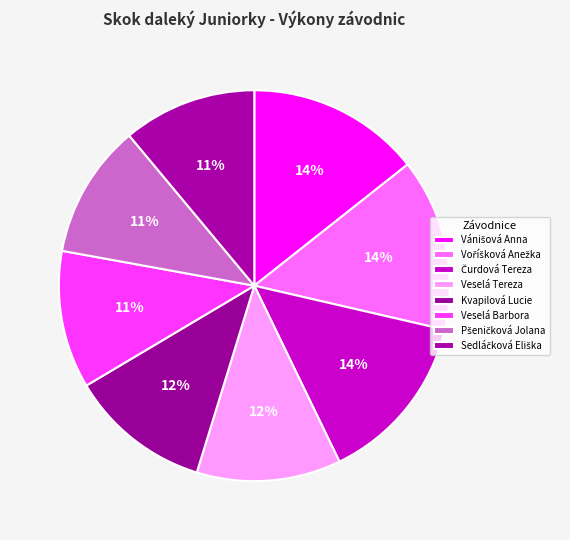

The Vánišová Anna slice represents 21% of the pie. True or false?

False